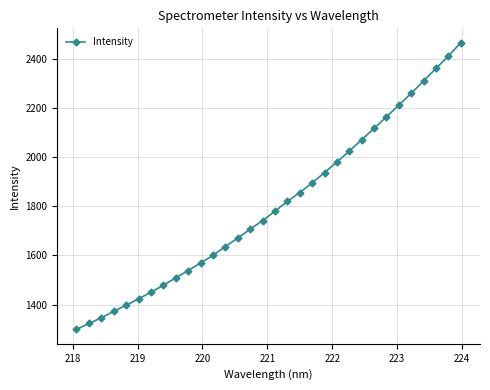

How many data points are above 1779?

16